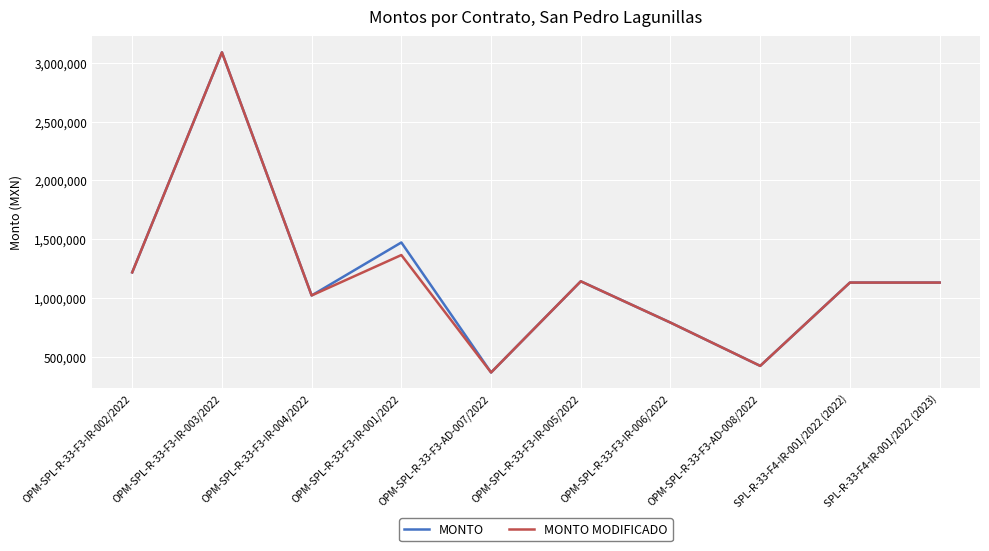

What is the highest value of the MONTO series?

3090981.1